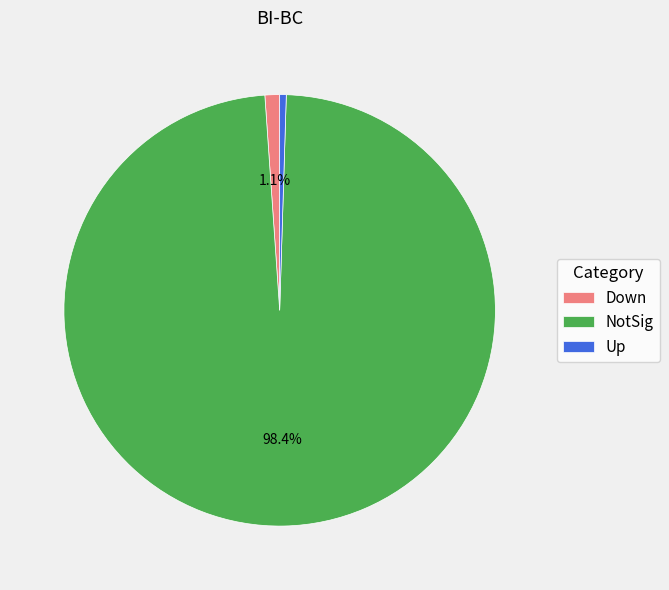

To the nearest percent, what portion does Down represent?

1%